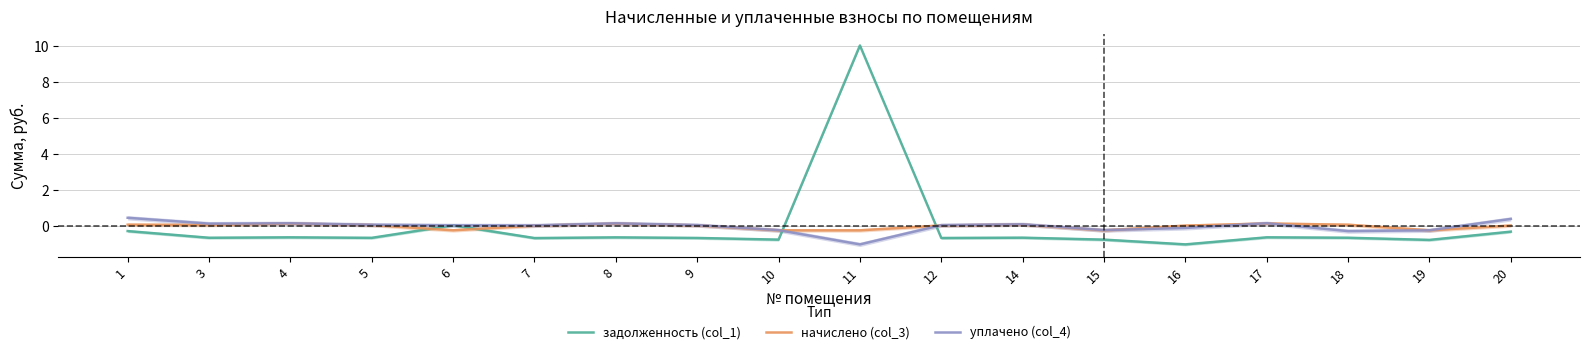

How many times do начислено (col_3) and задолженность (col_1) cross each other?

4